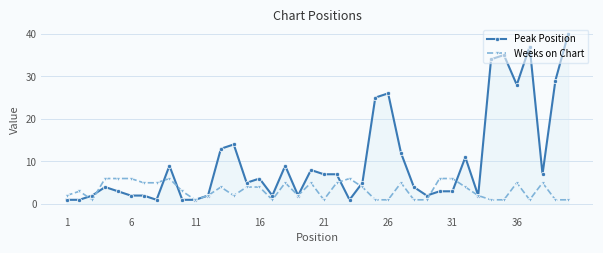

How many values in the Weeks on Chart series are below 4?

20